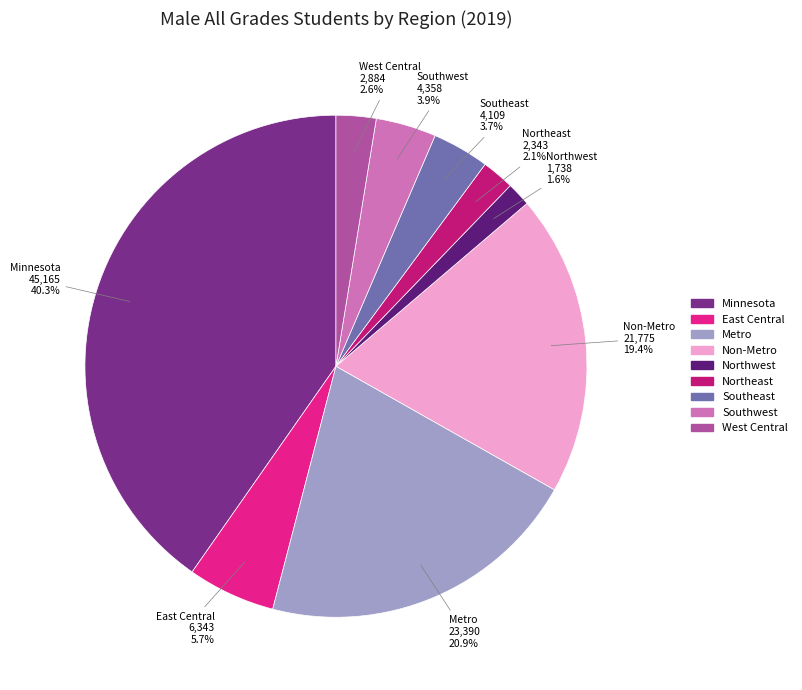

To the nearest percent, what is the combined percentage of Northeast and Southeast?

6%